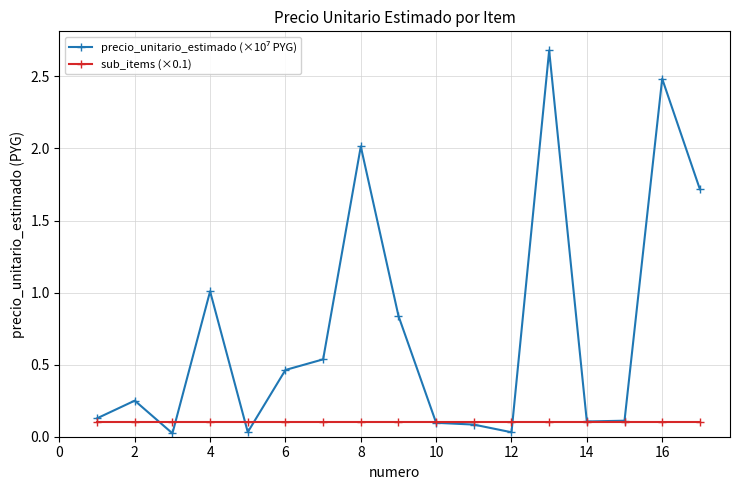

What is the maximum value shown in the chart?

2.7